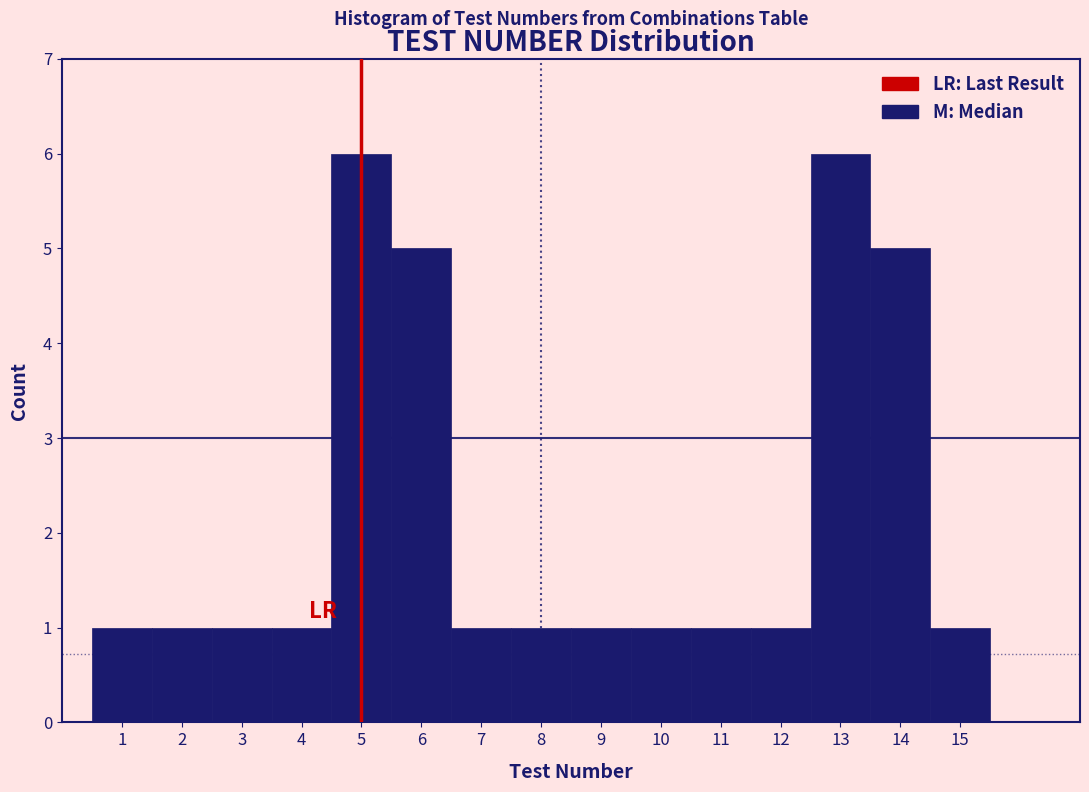

Reading left to right, list every bar in this chart as the range it spans on the x-axis followed by its height. The values are not printed on the chart, so give them approximately, as read against the axis.

0.5 to 1.5: 1
1.5 to 2.5: 1
2.5 to 3.5: 1
3.5 to 4.5: 1
4.5 to 5.5: 6
5.5 to 6.5: 5
6.5 to 7.5: 1
7.5 to 8.5: 1
8.5 to 9.5: 1
9.5 to 10.5: 1
10.5 to 11.5: 1
11.5 to 12.5: 1
12.5 to 13.5: 6
13.5 to 14.5: 5
14.5 to 15.5: 1